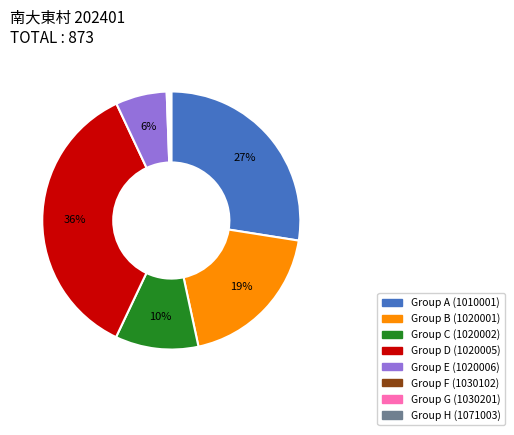

To the nearest percent, what is the average slice percentage?

12%